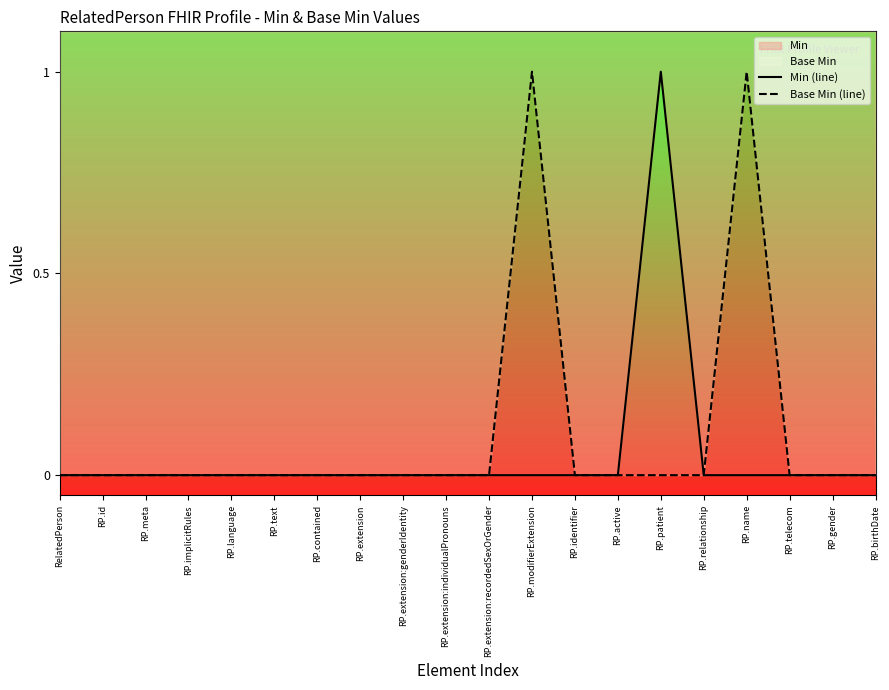

Rank the series at RP.contained from lowest to highest value.

Min (line), Base Min (line)